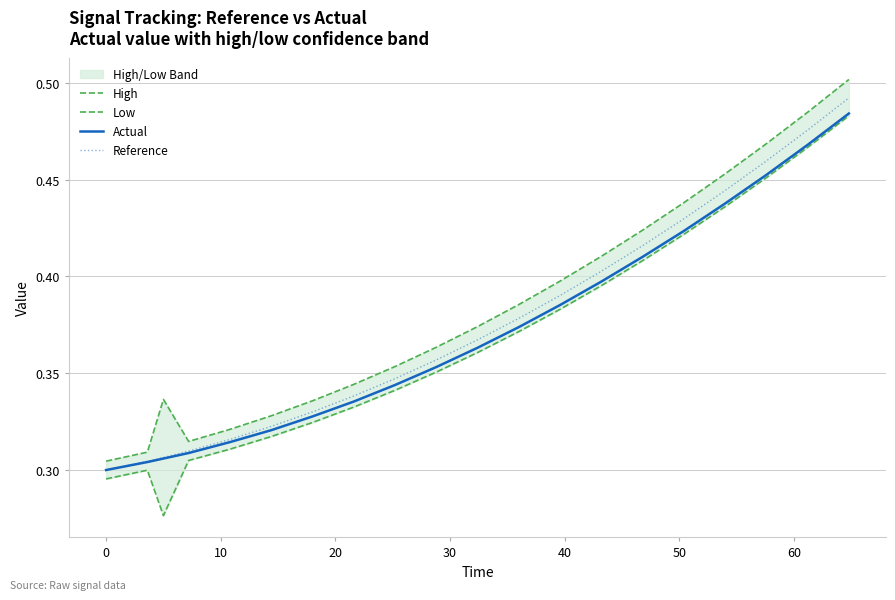

True or false: Low and High cross at least once.

False